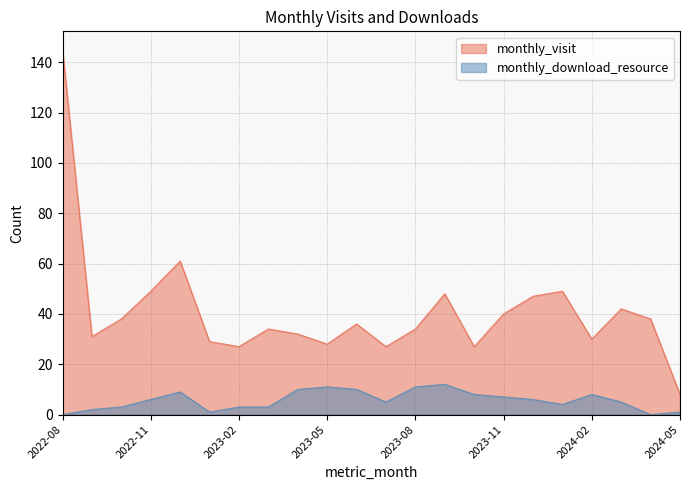

Reading left to right, extract all data points from this chart.

monthly_visit: 145	31	38	49	61	29	27	34	32	28	36	27	34	48	27	40	47	49	30	42	38	8
monthly_download_resource: 0	2	3	6	9	1	3	3	10	11	10	5	11	12	8	7	6	4	8	5	0	1